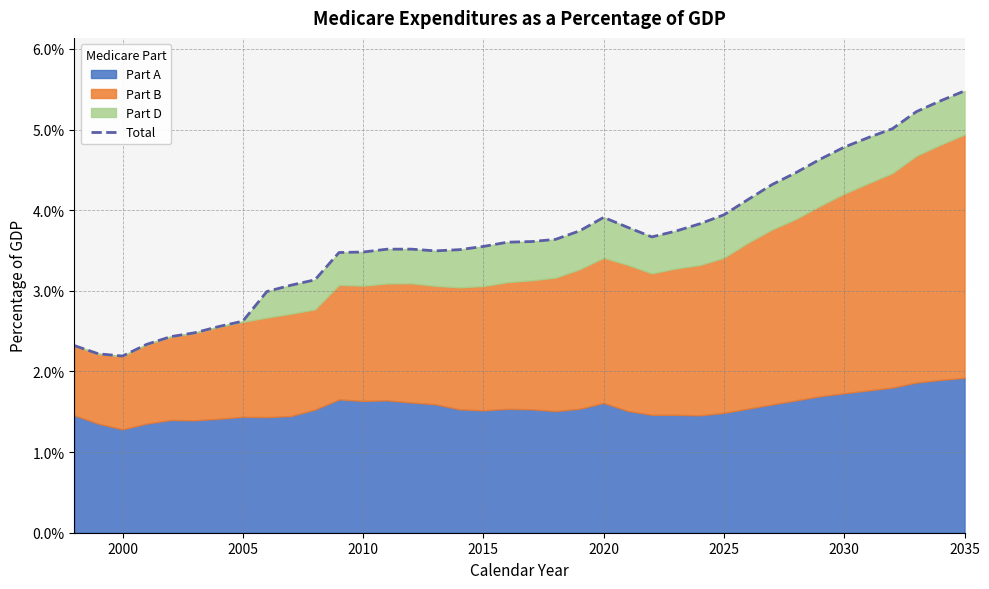

The value at 21 is 0.0. True or false?

False